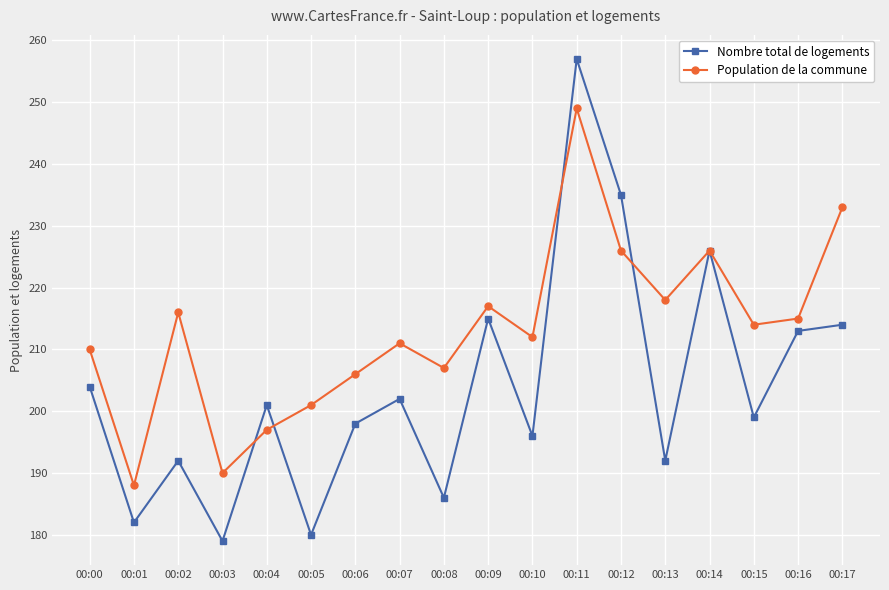

What is the highest value of the Nombre total de logements series?

257